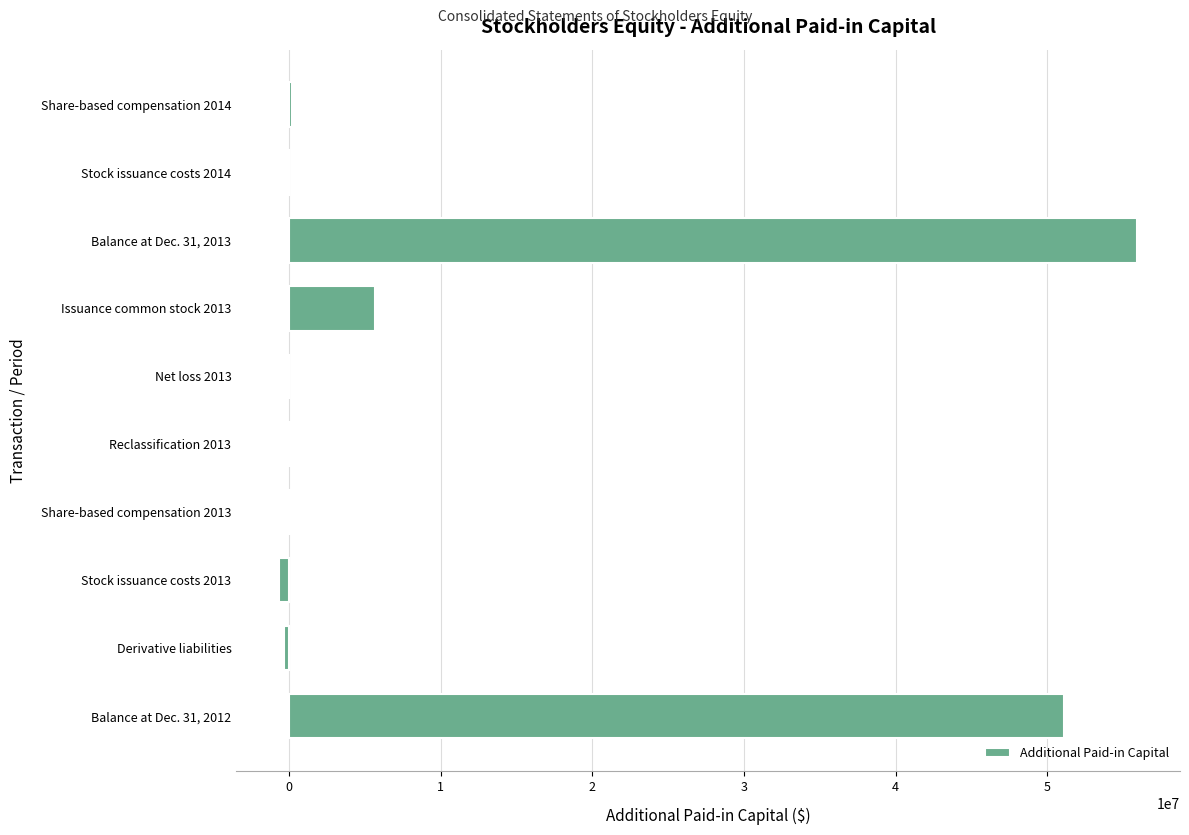

What is the sum of all values?

111935557